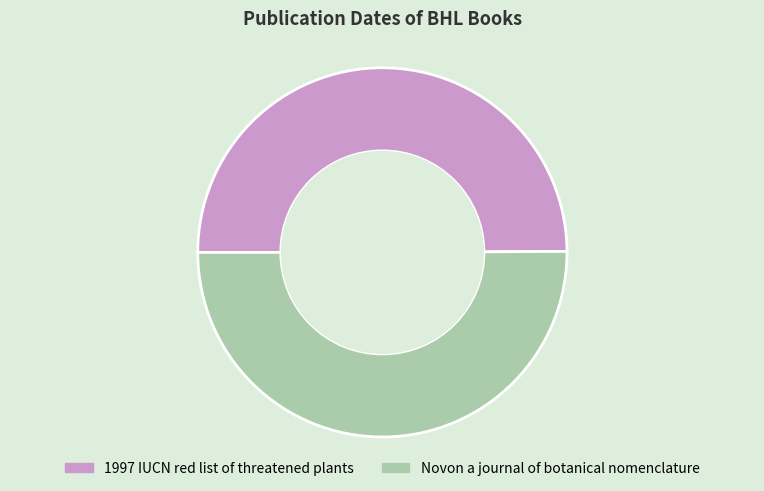

Approximately how many times larger is the value at Novon a journal of botanical nomenclature compared to 1997 IUCN red list of threatened plants?

1.0